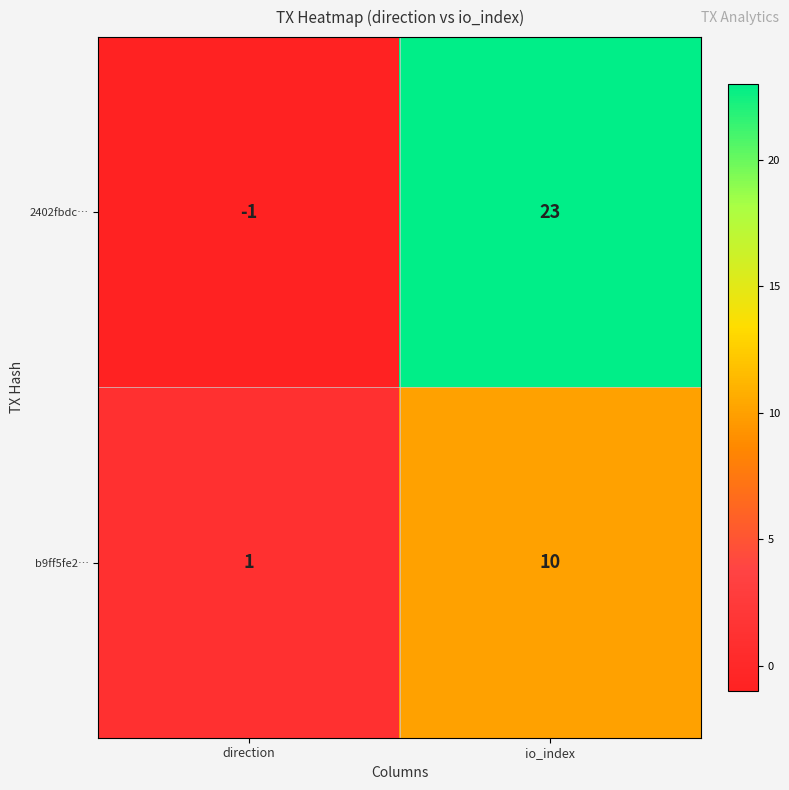

What is the approximate value of b9ff5fe2… at io_index?

10